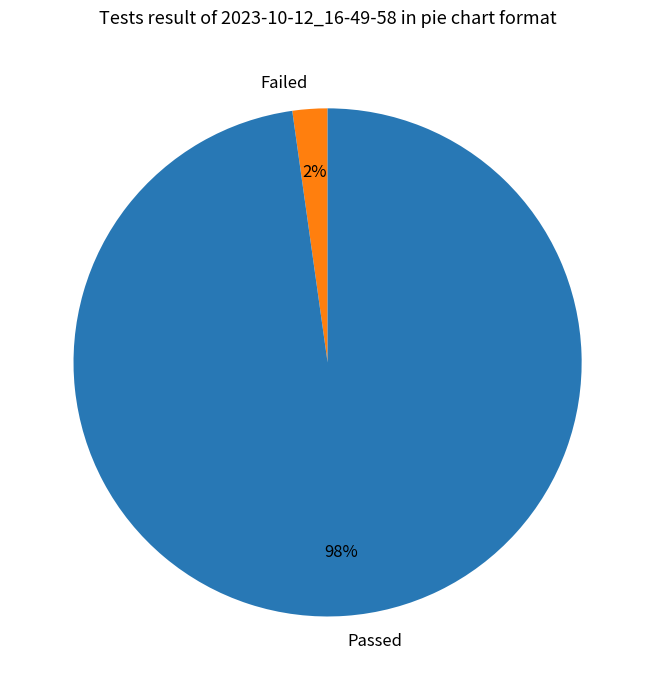

Is it true that Failed is 2% of the pie?

True